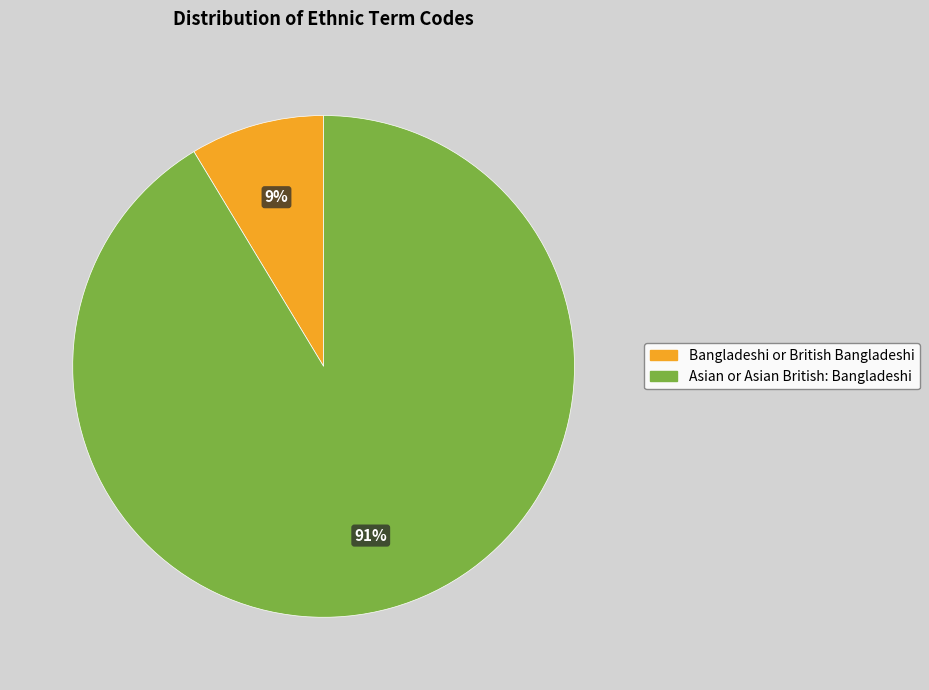

Which slice represents more than half of the pie?

Asian or Asian British: Bangladeshi